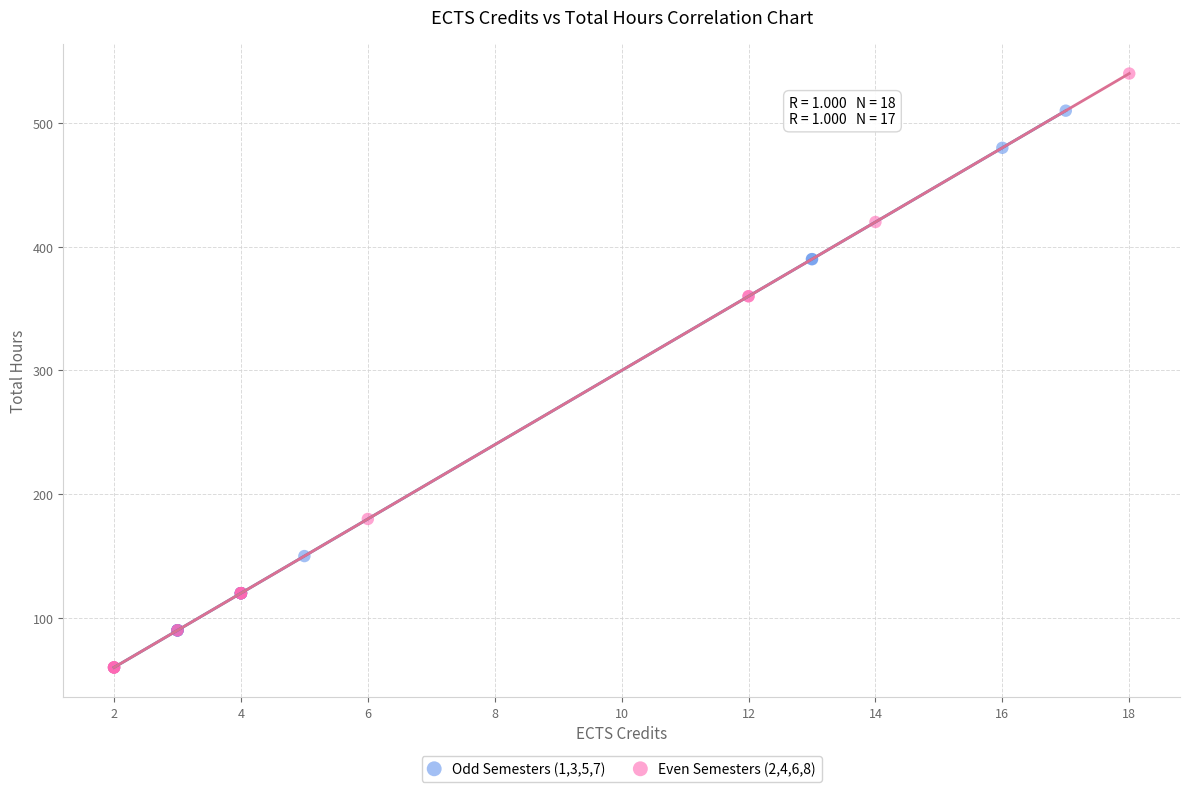

Which series contains the highest Y value?

Even Semesters (2,4,6,8)